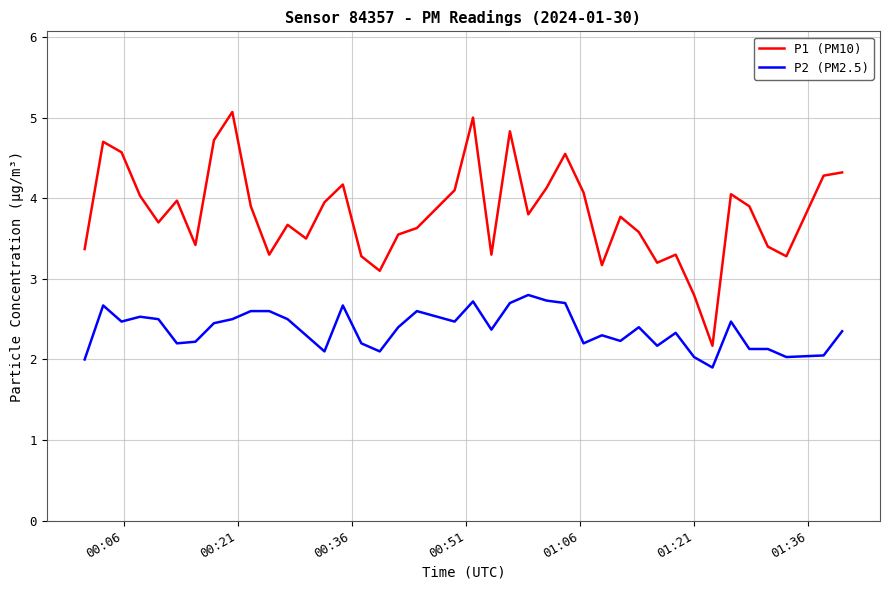

True or false: P1 (PM10) and P2 (PM2.5) cross at least once.

False